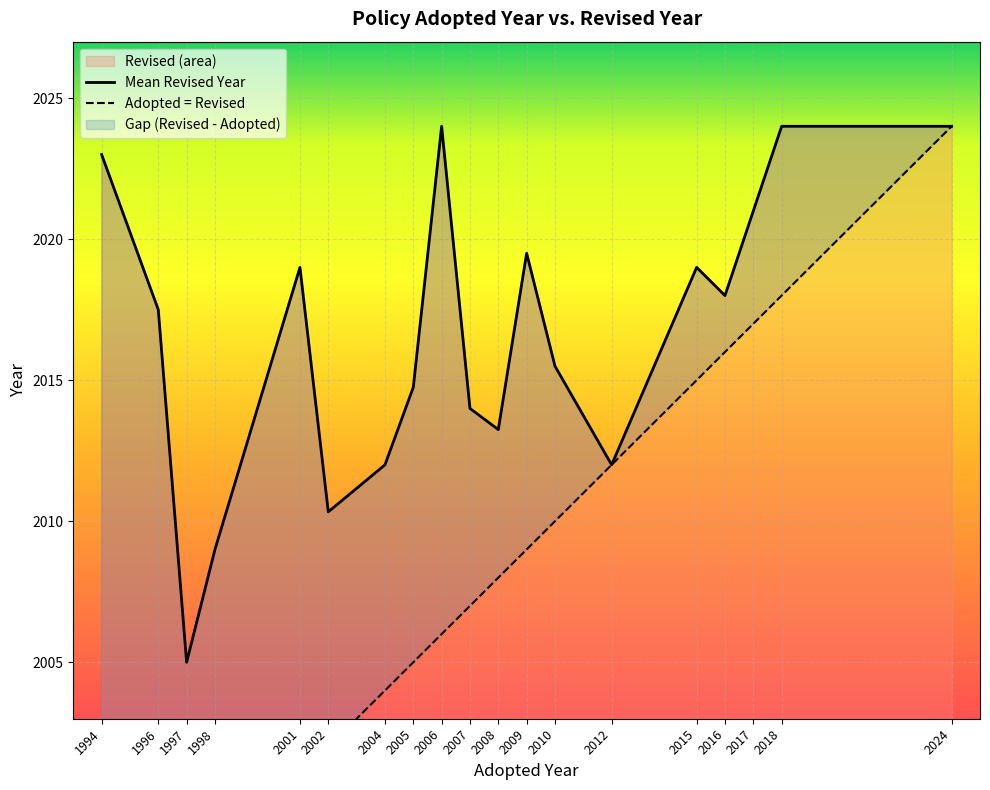

True or false: Revised (area) has a value of 2013.2 at 2008.

True